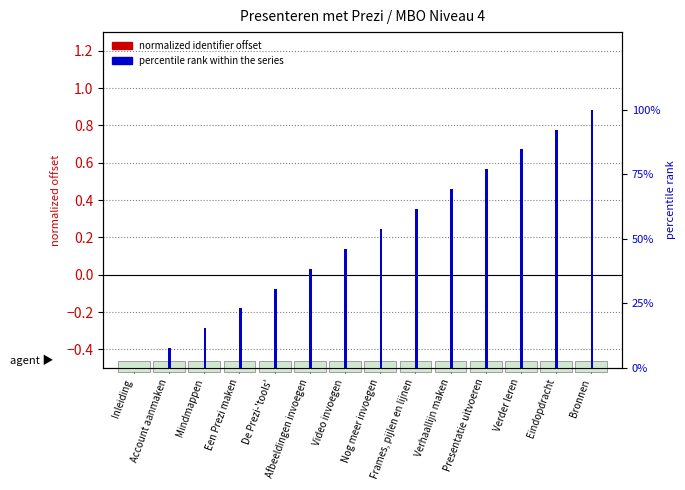

Which series has the largest range (max minus min)?

percentile rank within the series